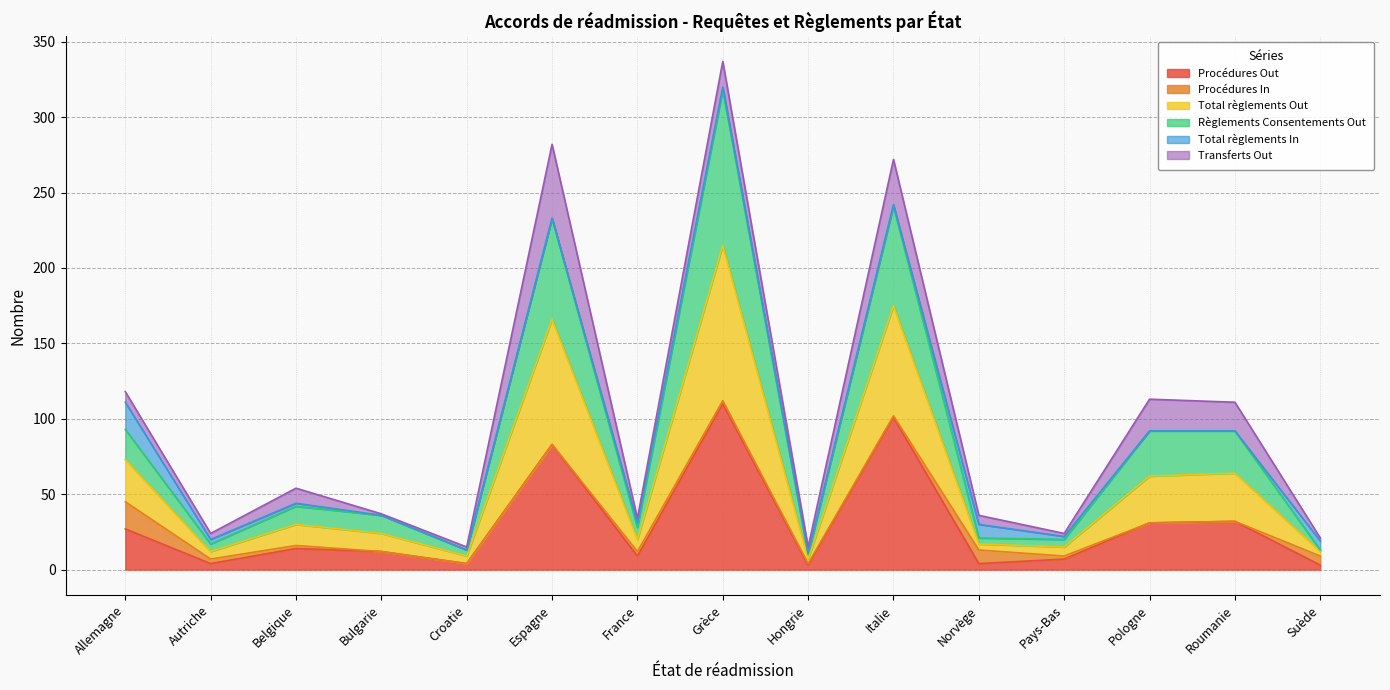

Between Italie and Croatie, which is larger?

Italie